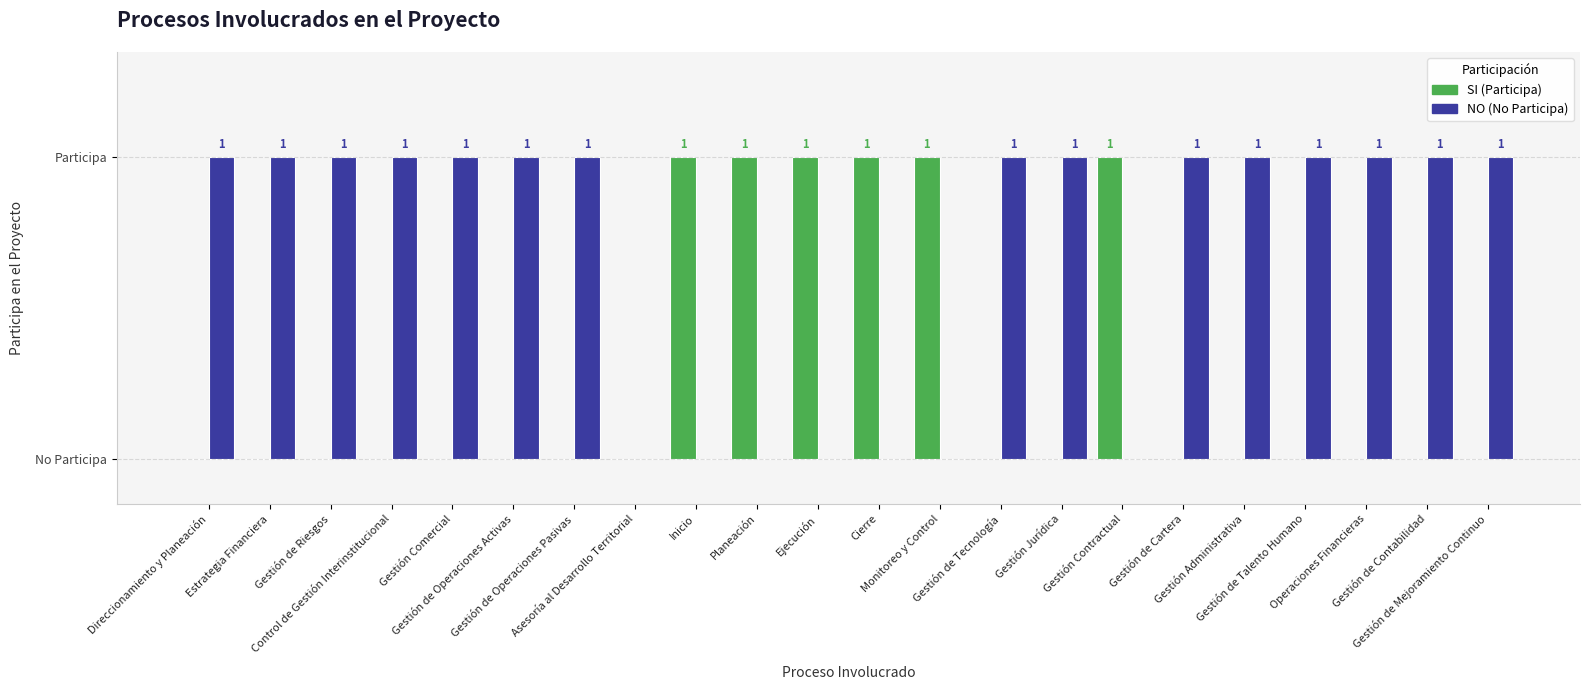

Are the bars horizontal?

No